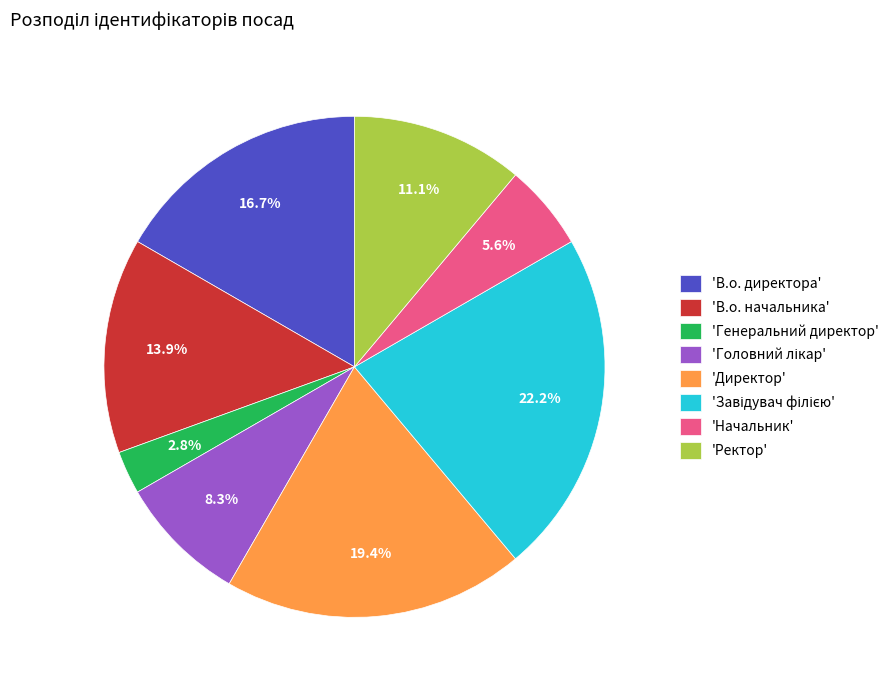

Combined, do 'Начальник' and 'Директор' account for over 50%?

No